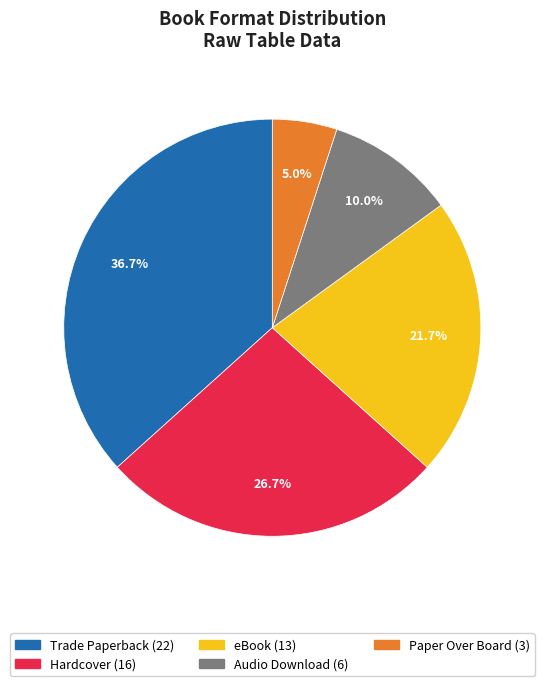

Is the sum of Paper Over Board and Audio Download greater than half?

No